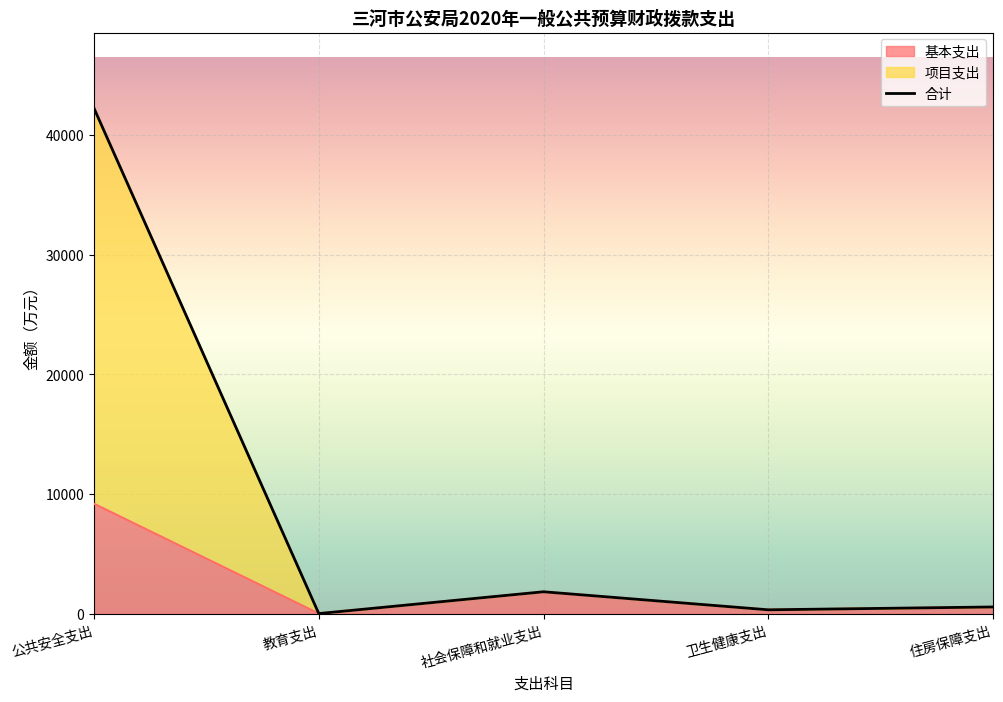

Is the value of 基本支出 at 教育支出 greater than the value of 合计 at 卫生健康支出?

No